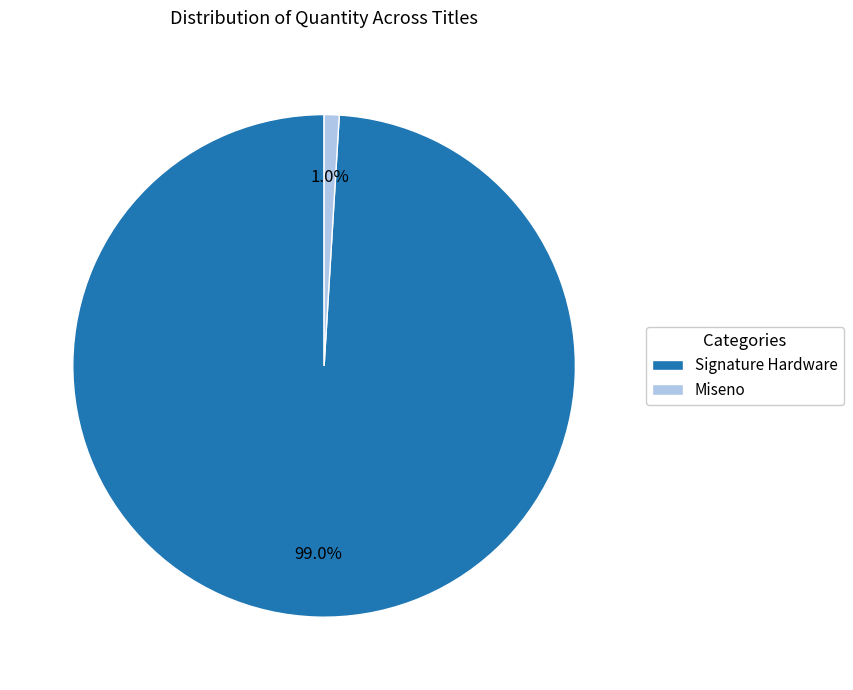

Count the number of slices in the pie.

2